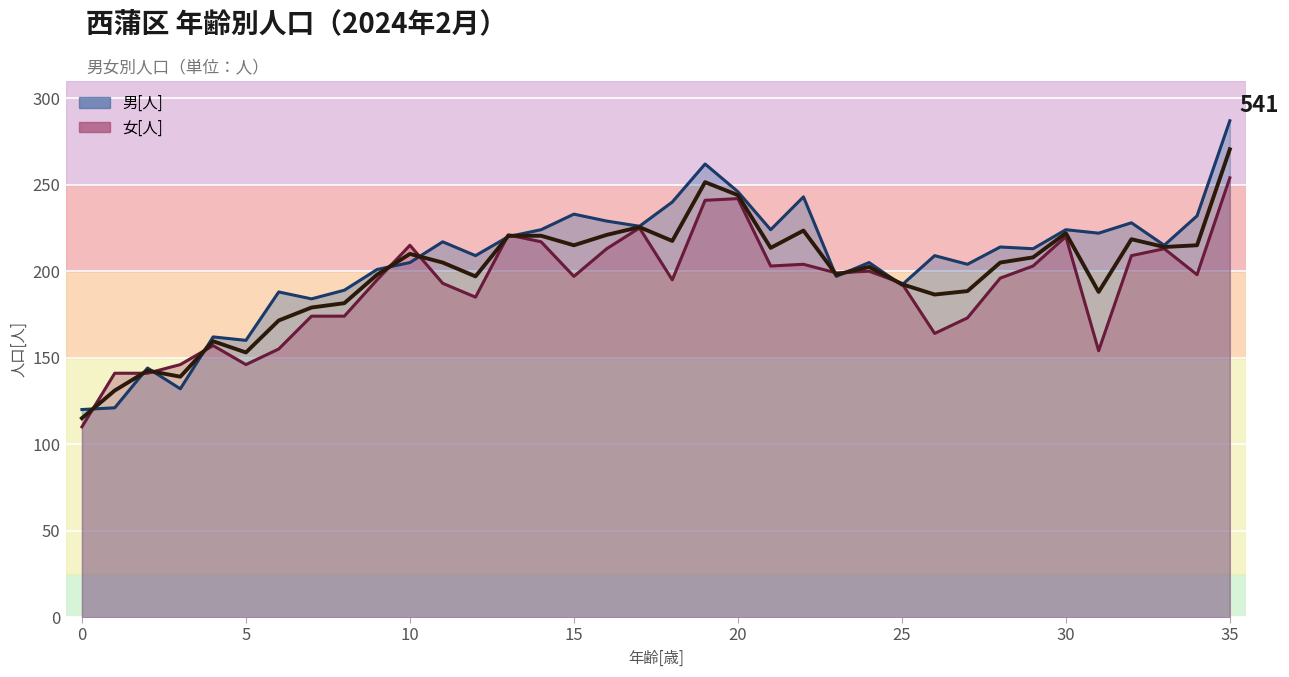

The value at 22 is 95.0. True or false?

False